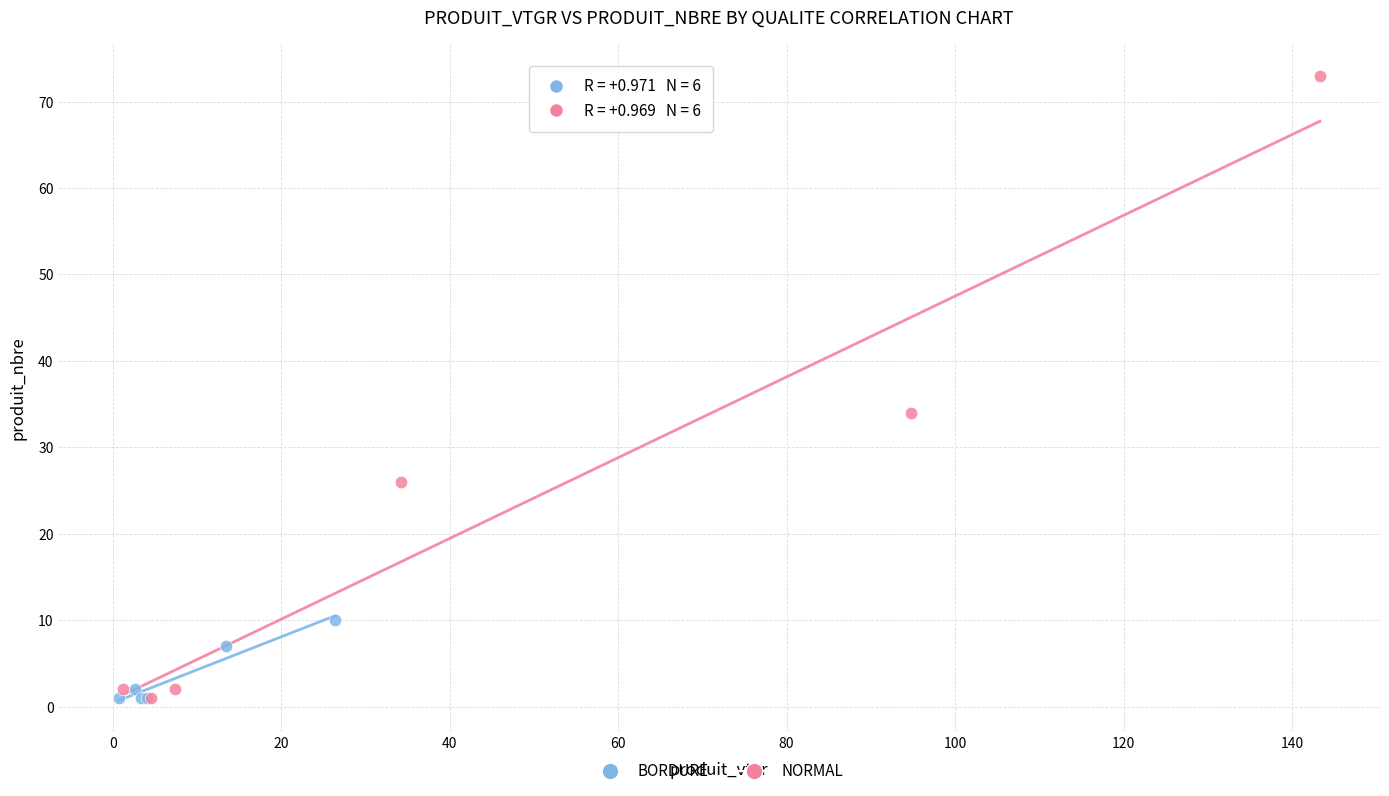

Which series reaches the maximum Y coordinate?

NORMAL